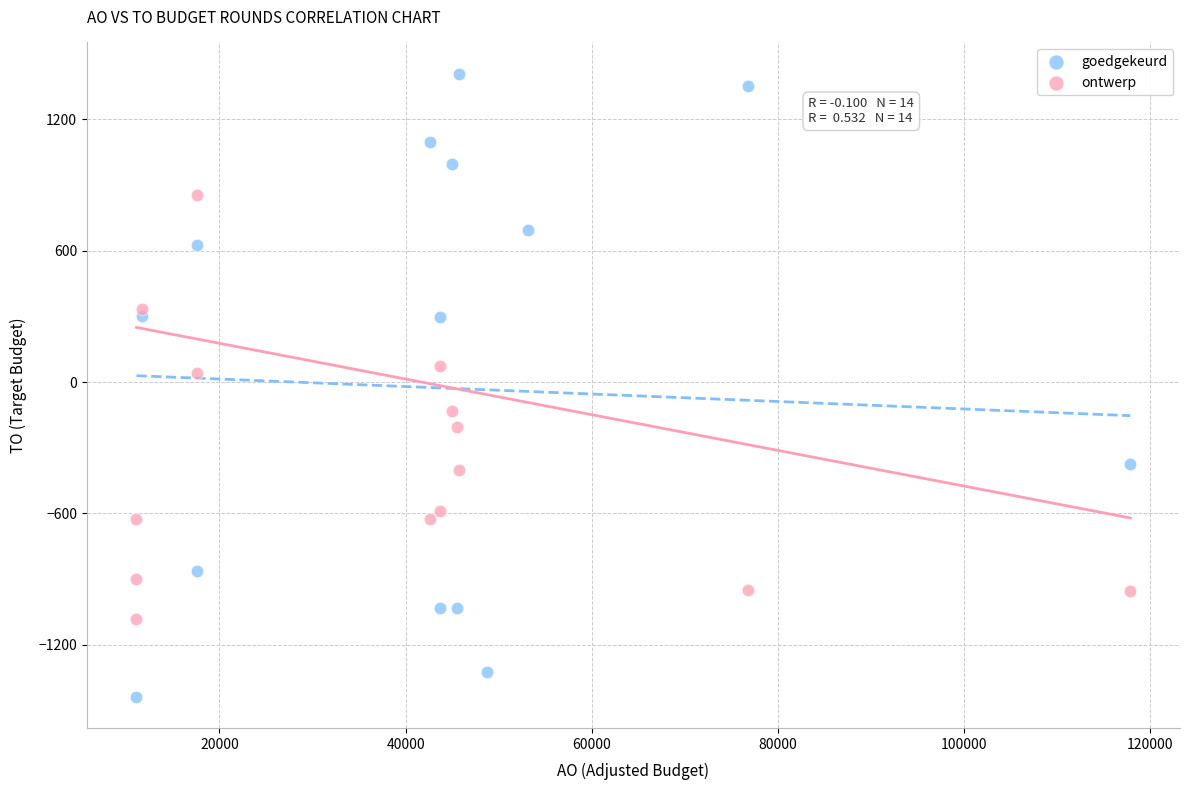

Which series reaches the maximum Y coordinate?

goedgekeurd